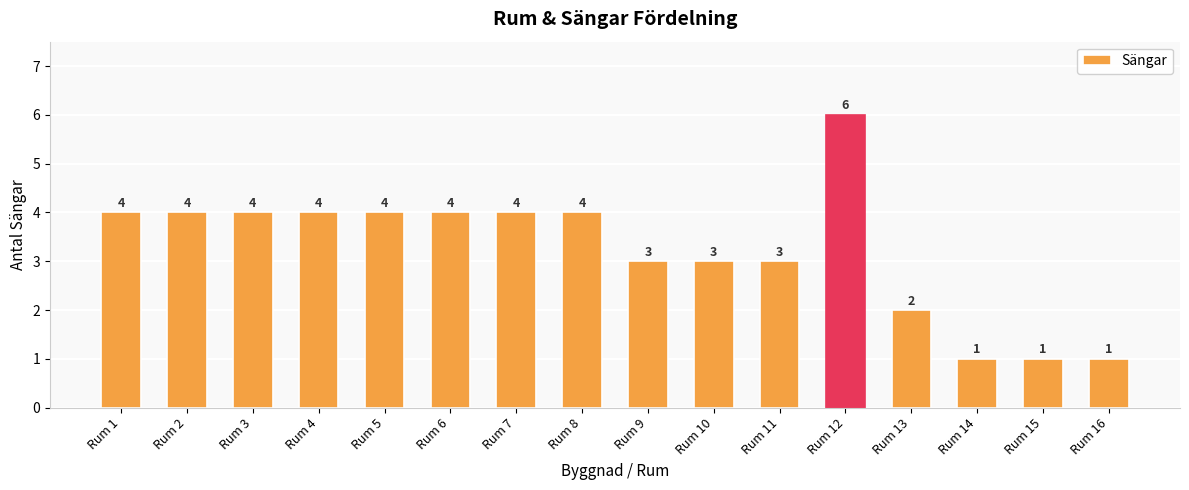

What is the maximum value shown in the chart?

6